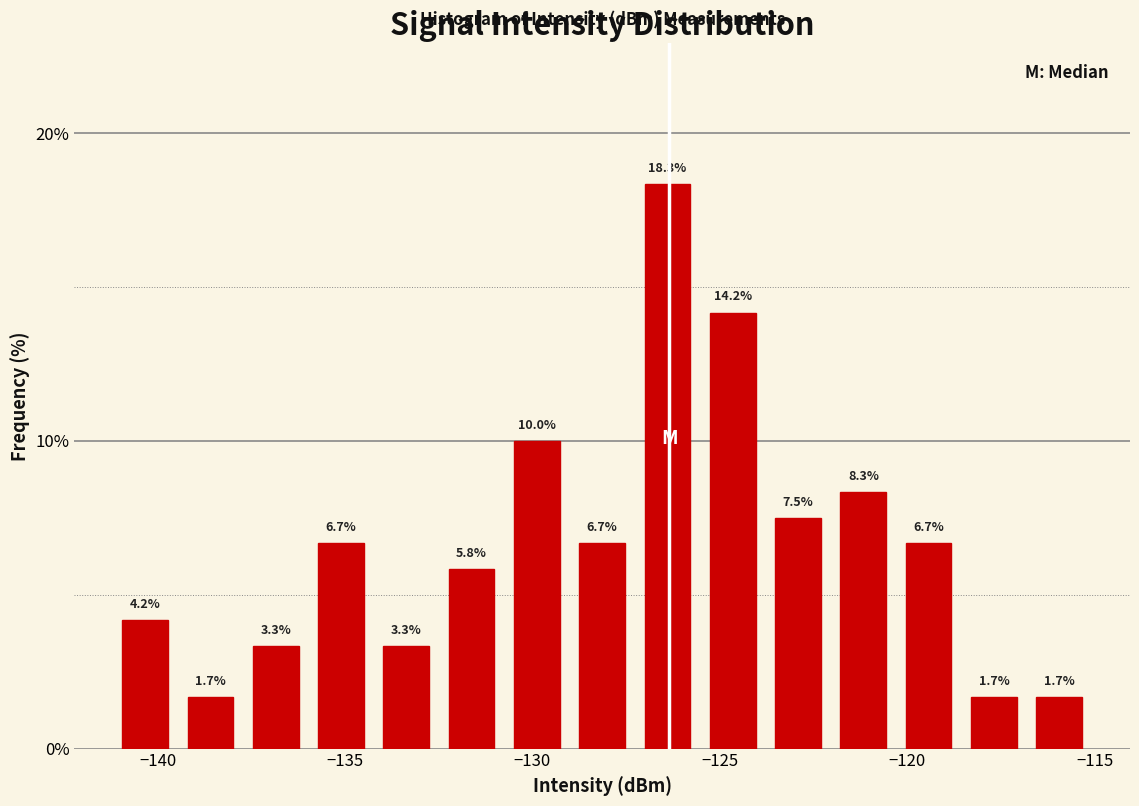

Around what value on the x-axis is the tallest bar? Give the approximate position of its centre, as read against the axis.

-126.5